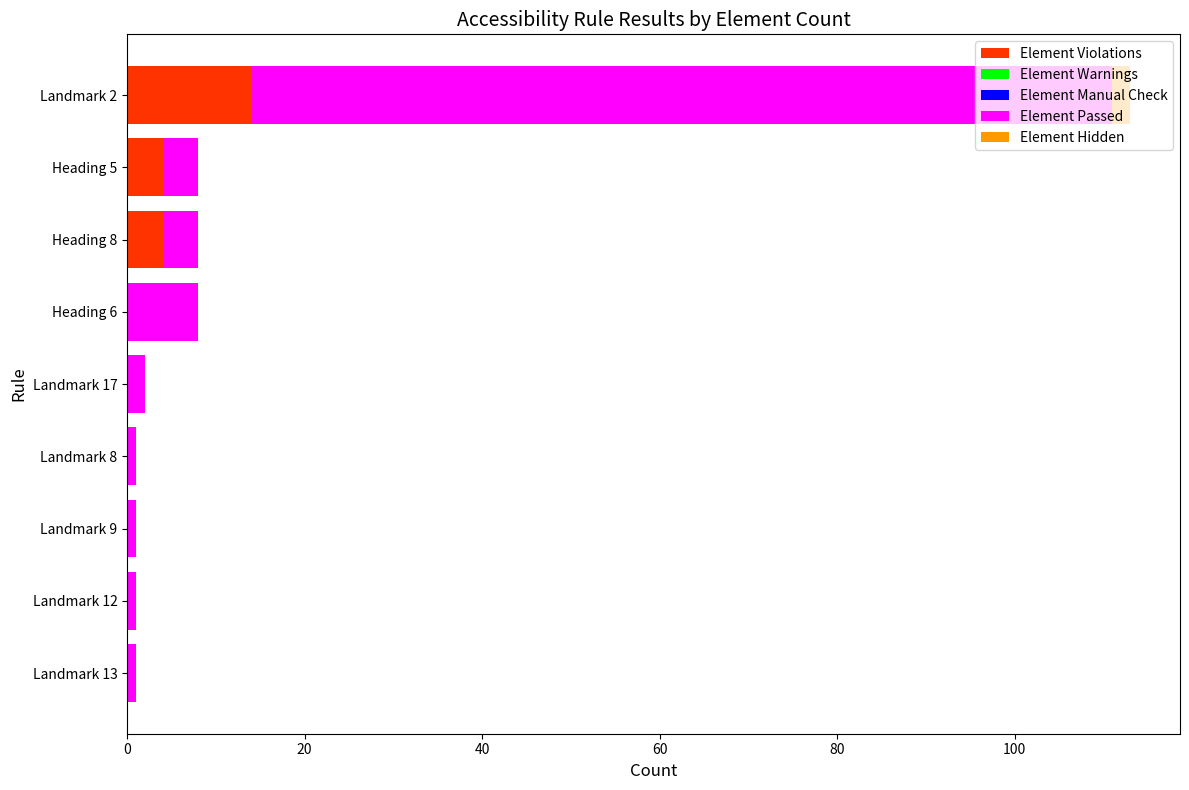

What is the sum of all Element Violations values?

22